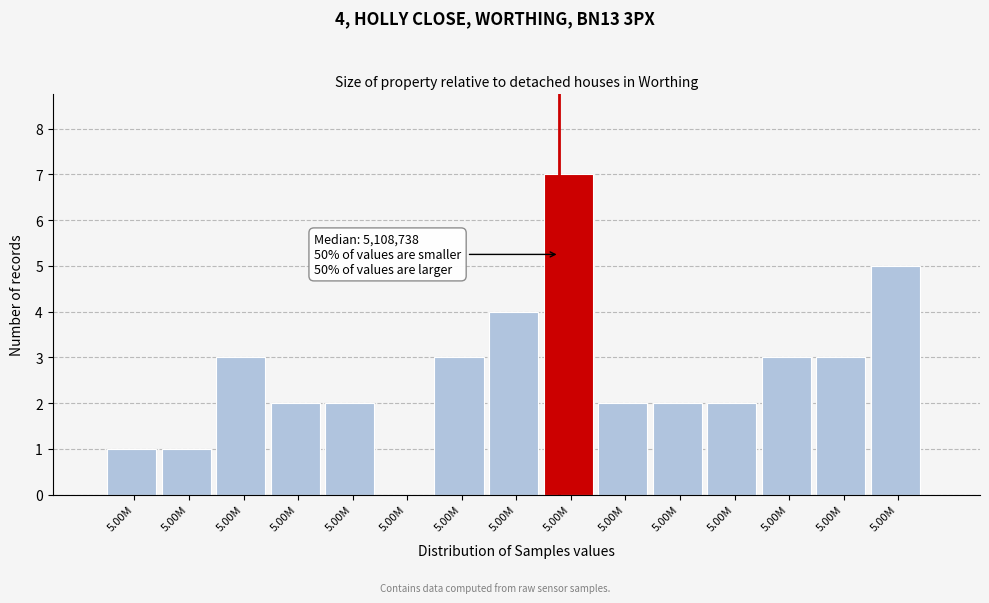

How many positive values are there?

14